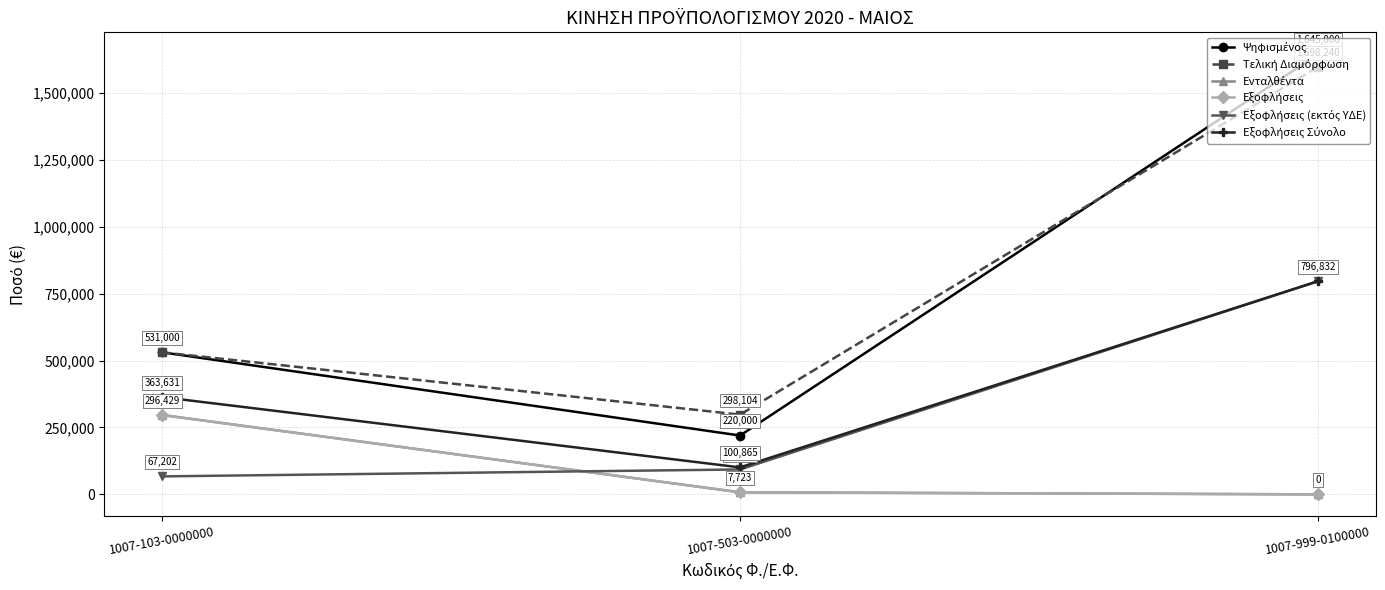

What is the label of the 3rd point from the right?

1007-103-0000000